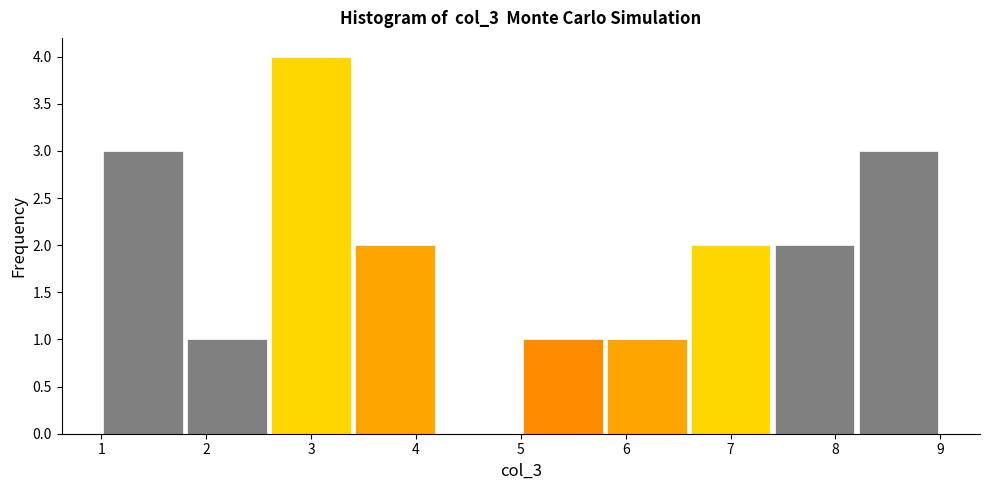

Which range on the x-axis has the tallest bar?

2.6 to 3.4